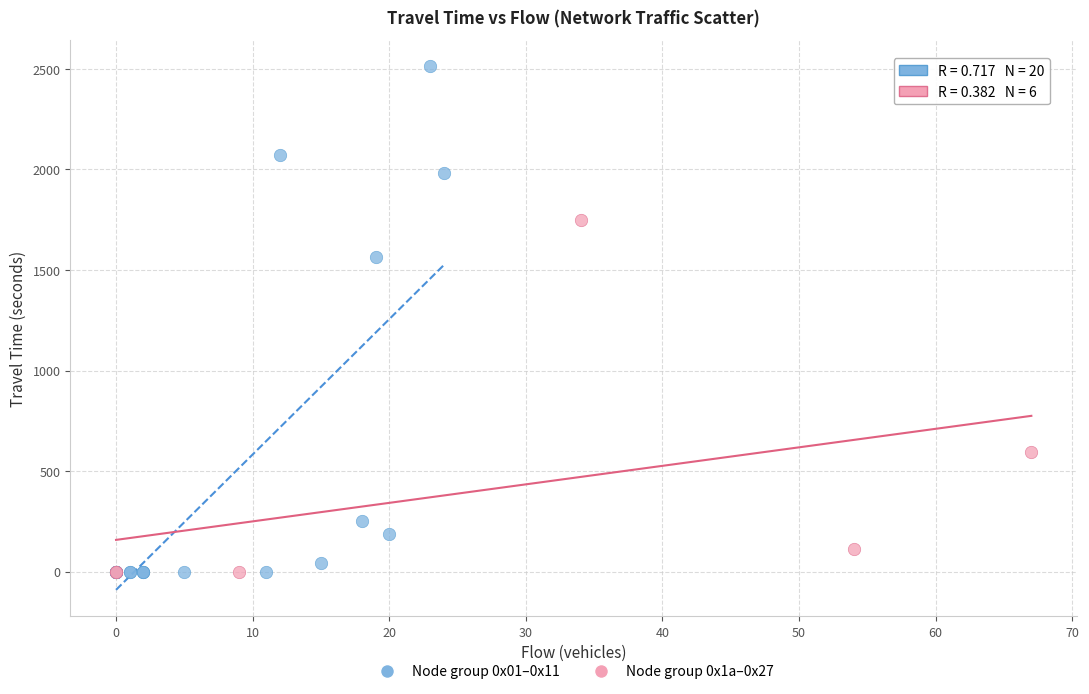

What are all the series names shown in the legend?

Node group 0x01–0x11, Node group 0x1a–0x27